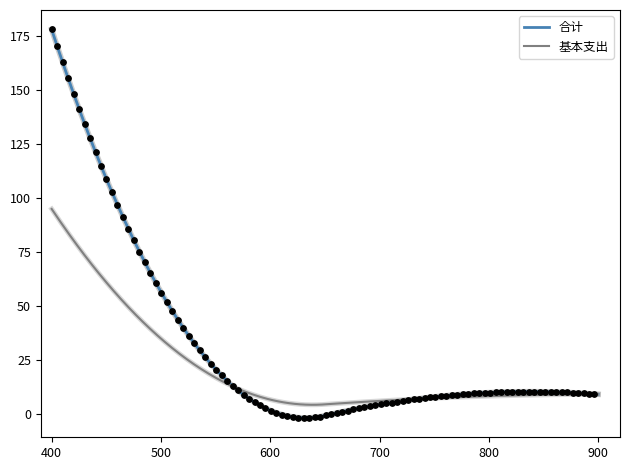

At how many categories does at least one series exceed 118?

26